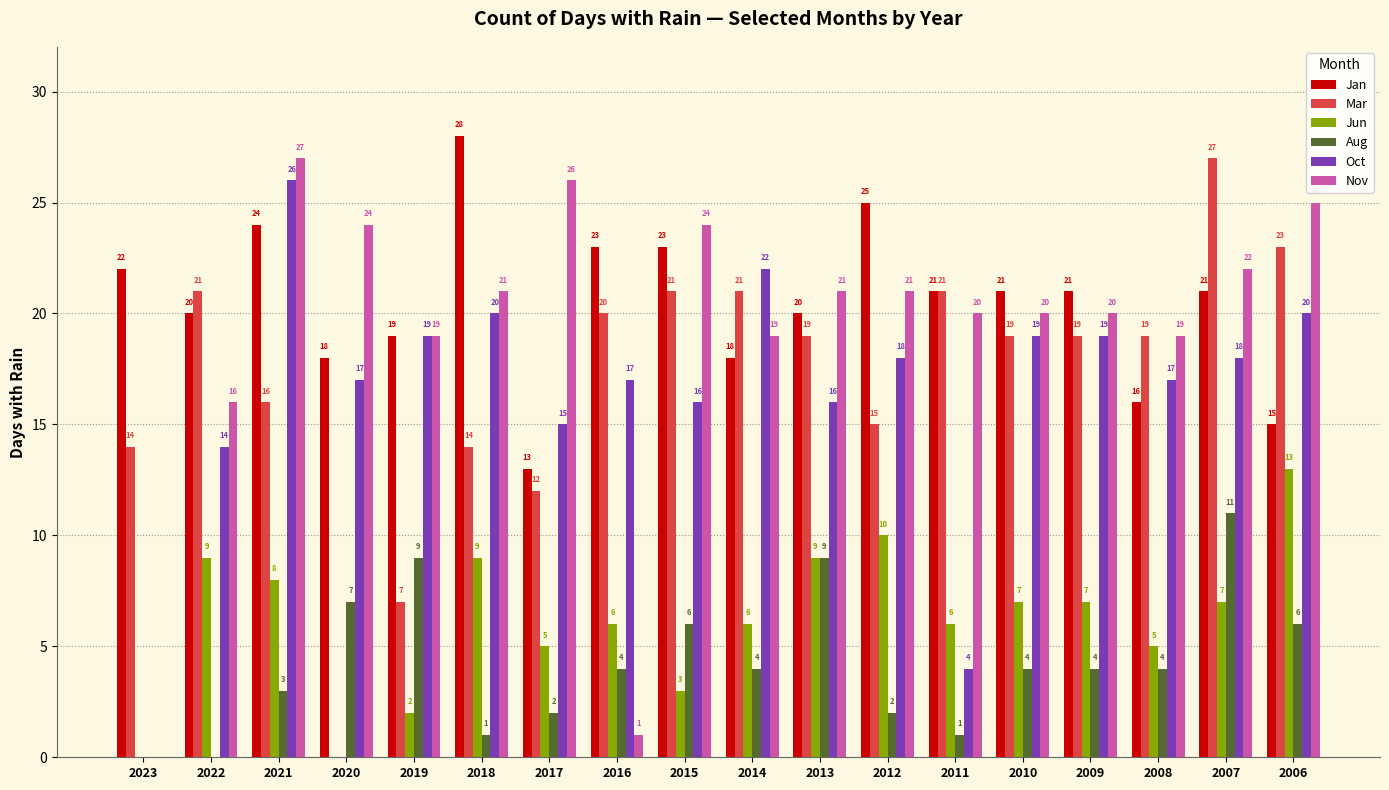

Which label corresponds to the largest value in the chart?

2018